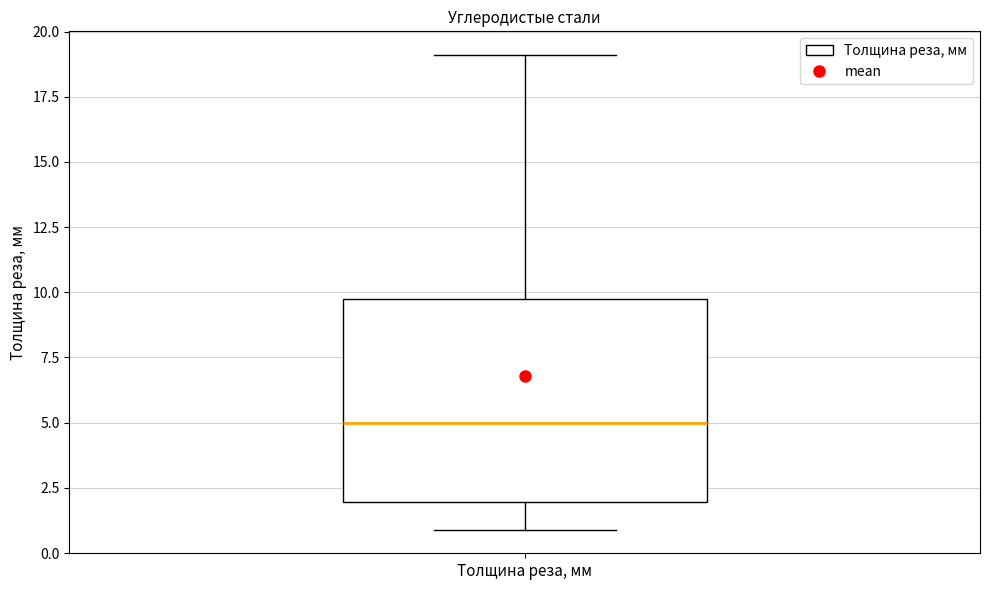

Read this box plot against the y-axis: the position of the median line, the range covered by the box, and the ends of both whiskers. The values are not printed on the chart, so give them approximately, as read against the axis.

median 5, box 2 to 10, whiskers 1 to 19